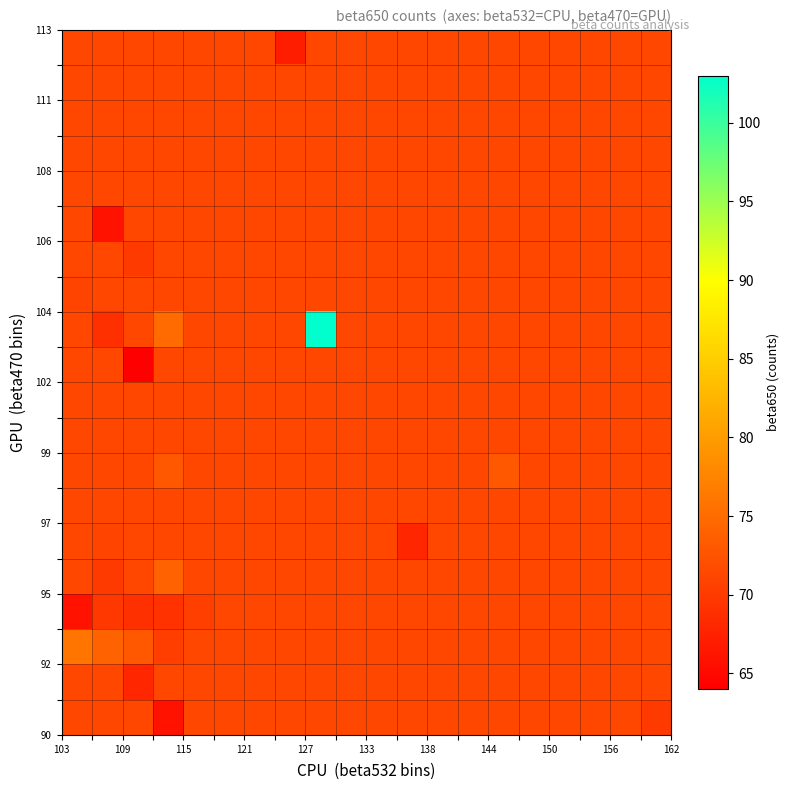

What is the greatest value displayed?

103.0